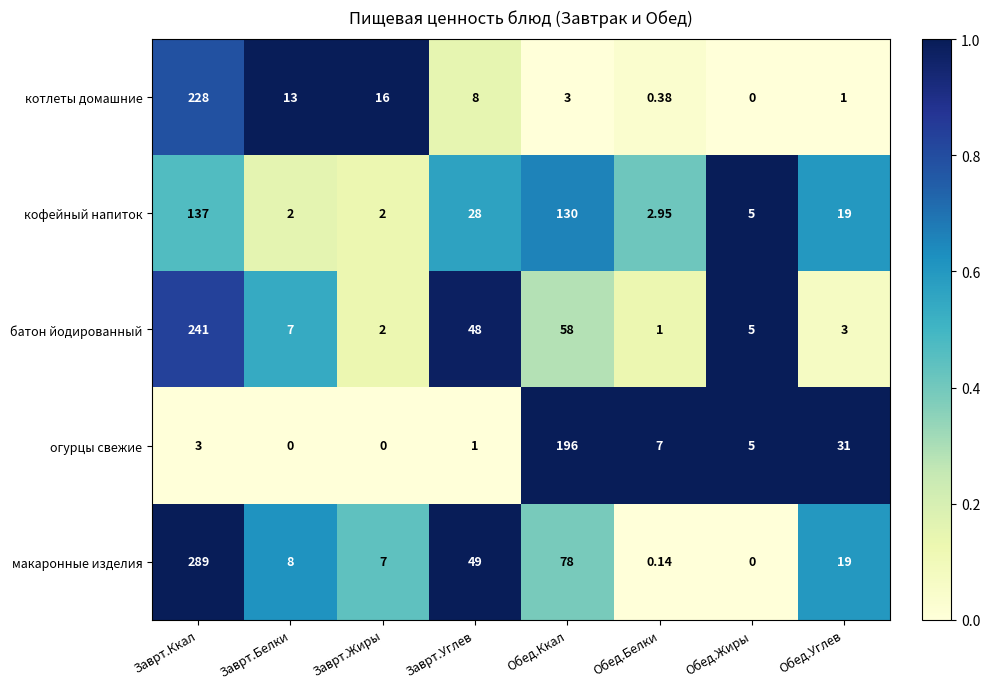

What is the spread (max minus min) of values at Заврт.Ккал?

286.0